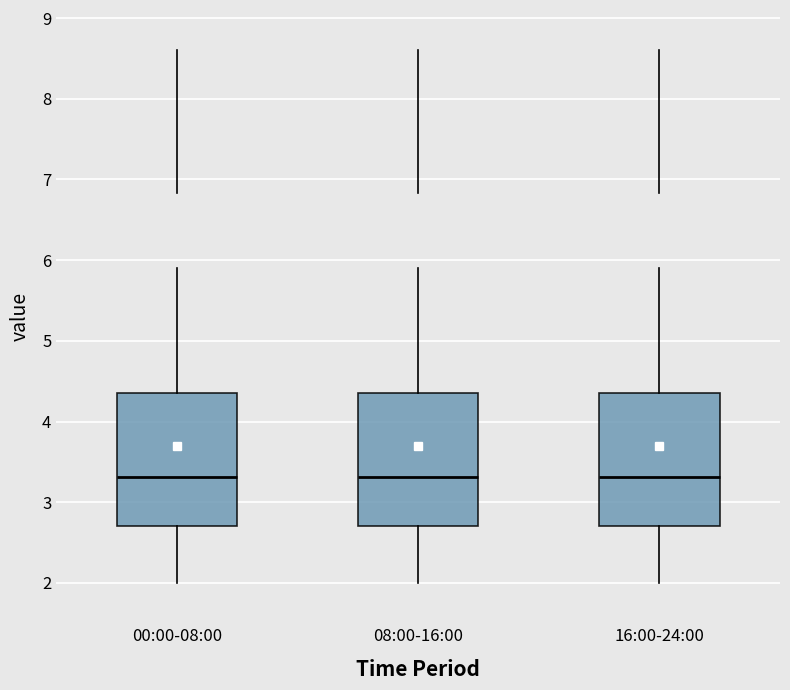

Reading left to right, transcribe this box plot: for each box, give where its median line is, the range the box spans, and where its two whiskers end, as read against the y-axis. The values are not printed on the chart, so give them approximately, as read against the axis.

00:00-08:00: median 3.3, box 2.7 to 4.4, whiskers 2.0 to 5.9
08:00-16:00: median 3.3, box 2.7 to 4.4, whiskers 2.0 to 5.9
16:00-24:00: median 3.3, box 2.7 to 4.4, whiskers 2.0 to 5.9